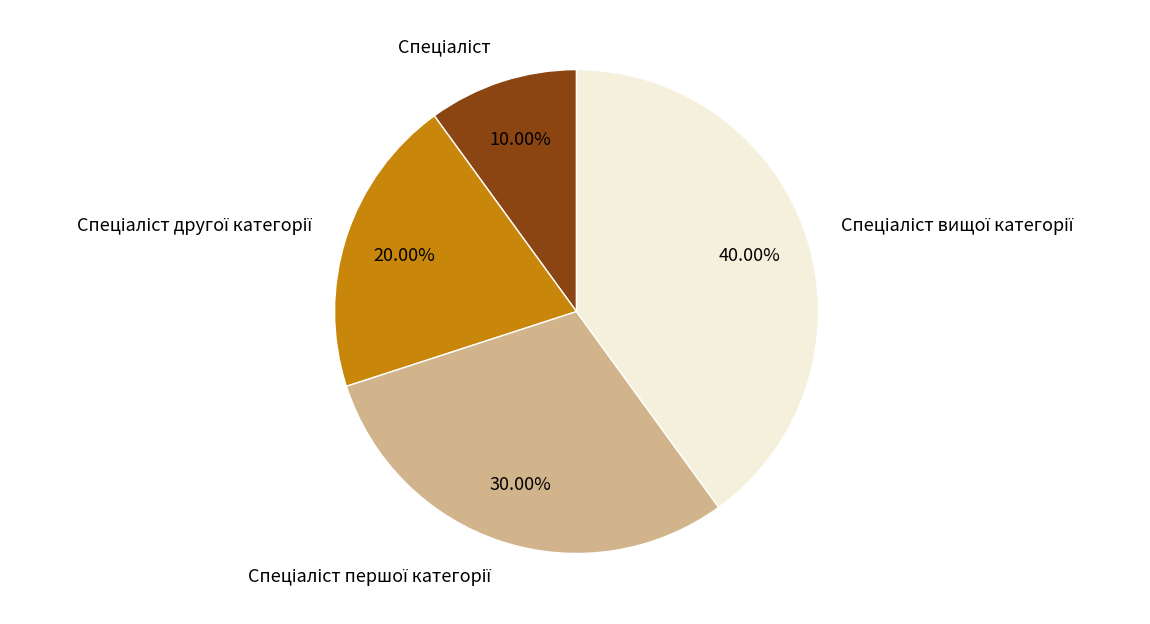

Is there a majority slice in this chart?

No